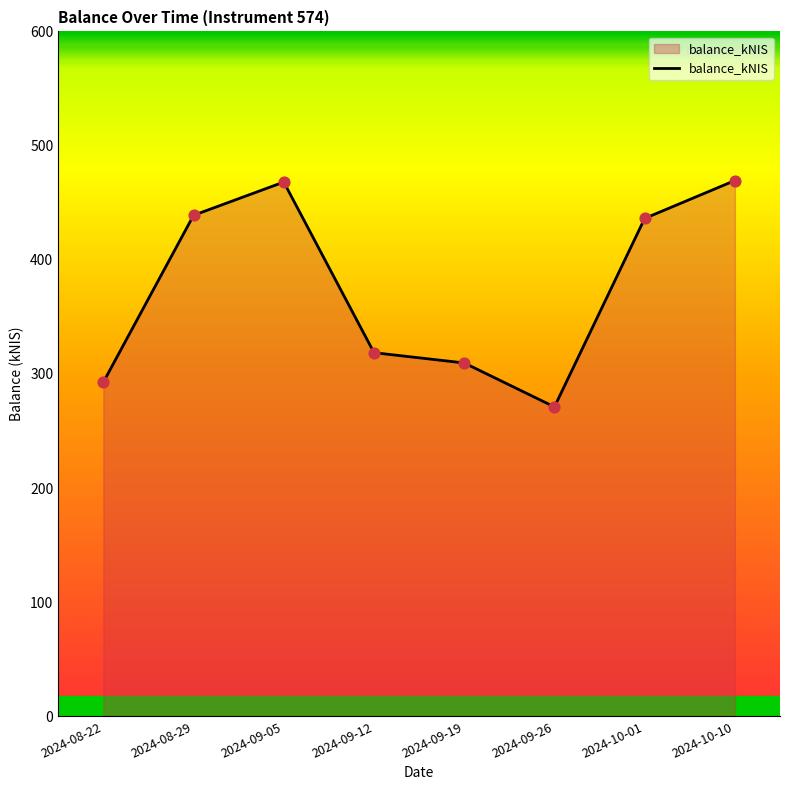

Which has a higher value, 2024-09-19 or 2024-10-10?

2024-10-10